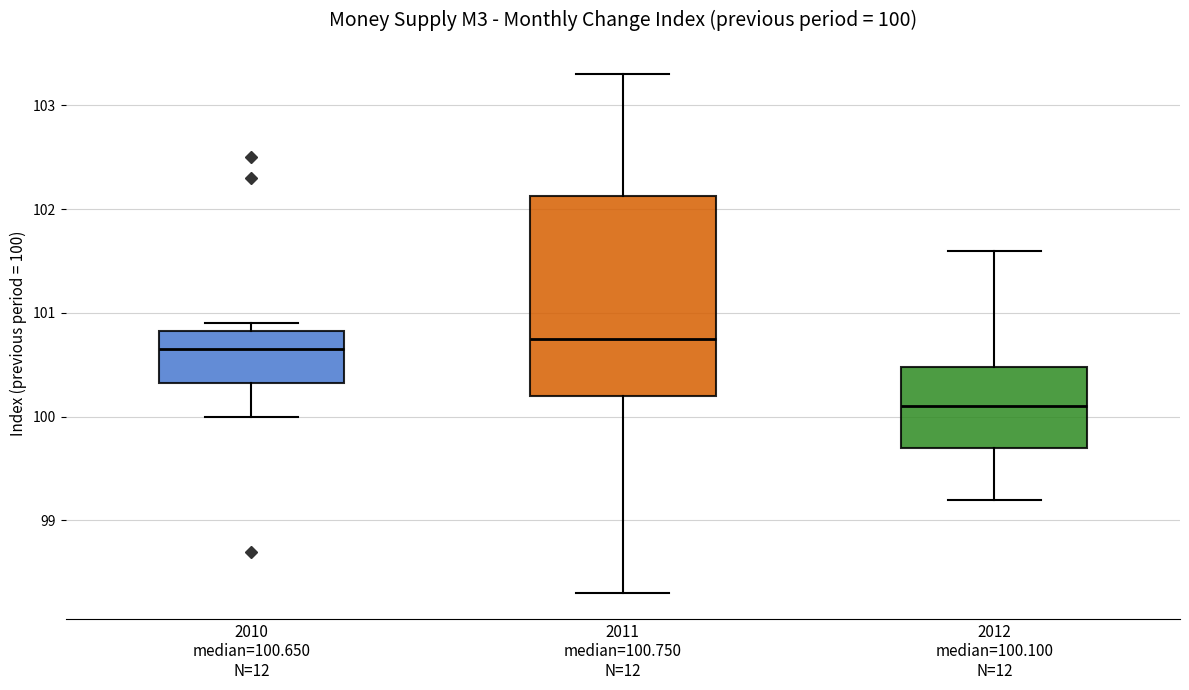

Which box is the tallest, from its lower edge to its upper edge?

2011 median=100.750 N=12